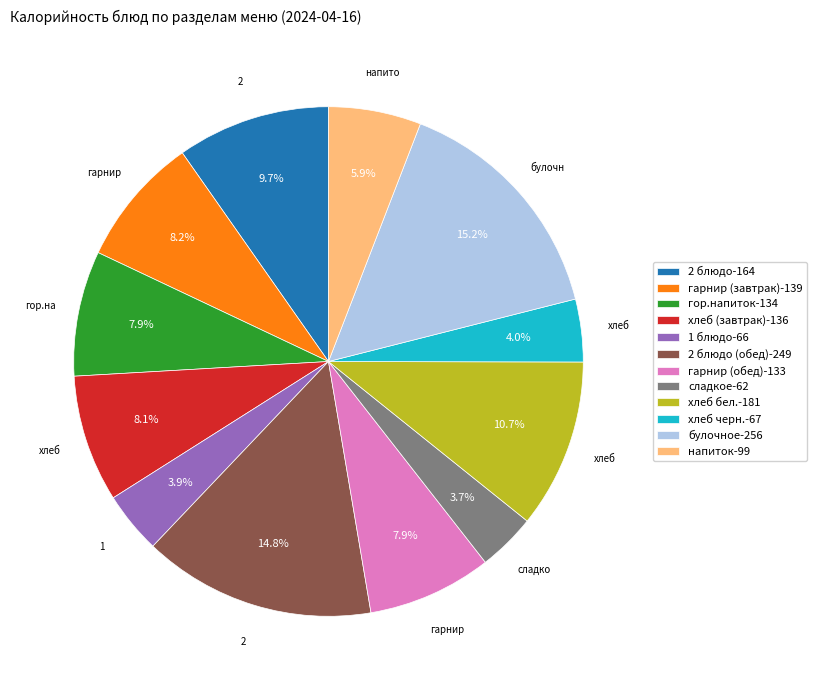

Does напиток-99 account for over 50% of the chart?

No